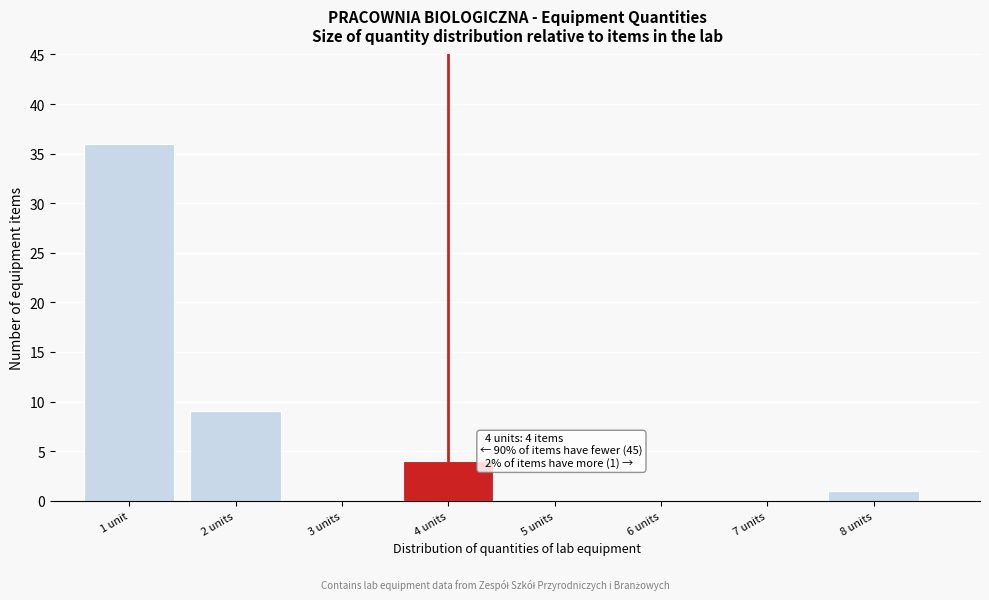

Reading right to left, list all the values displayed in this chart.

8 units=1	7 units=0	6 units=0	5 units=0	4 units=4	3 units=0	2 units=9	1 unit=36